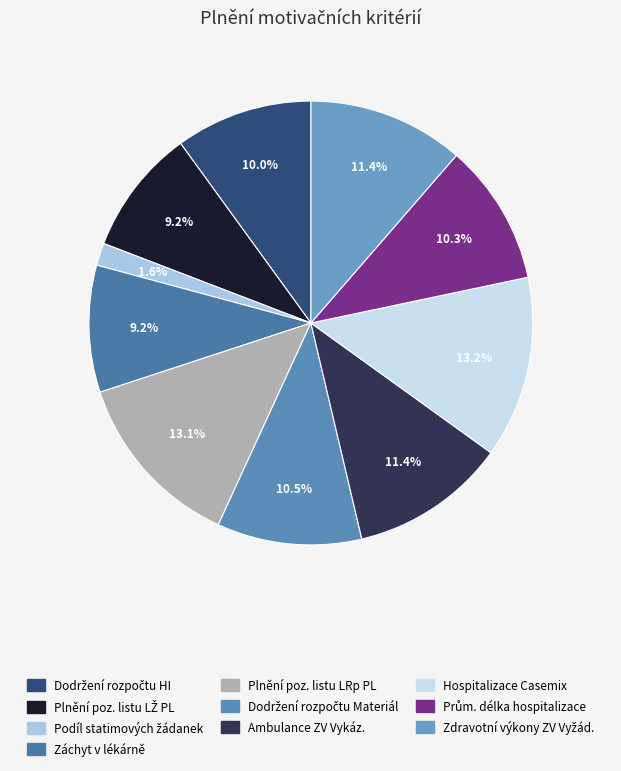

Which category has the smallest portion of the pie?

Podíl statimových žádanek LŽ Statim